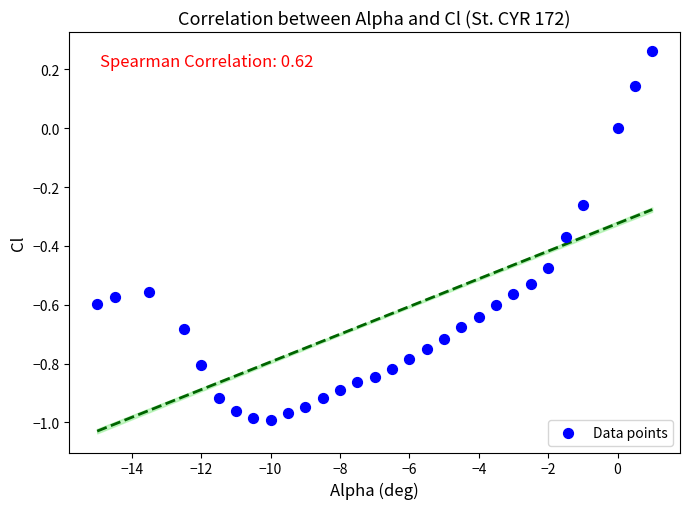

What is the range of Y values (max minus min)?

1.3